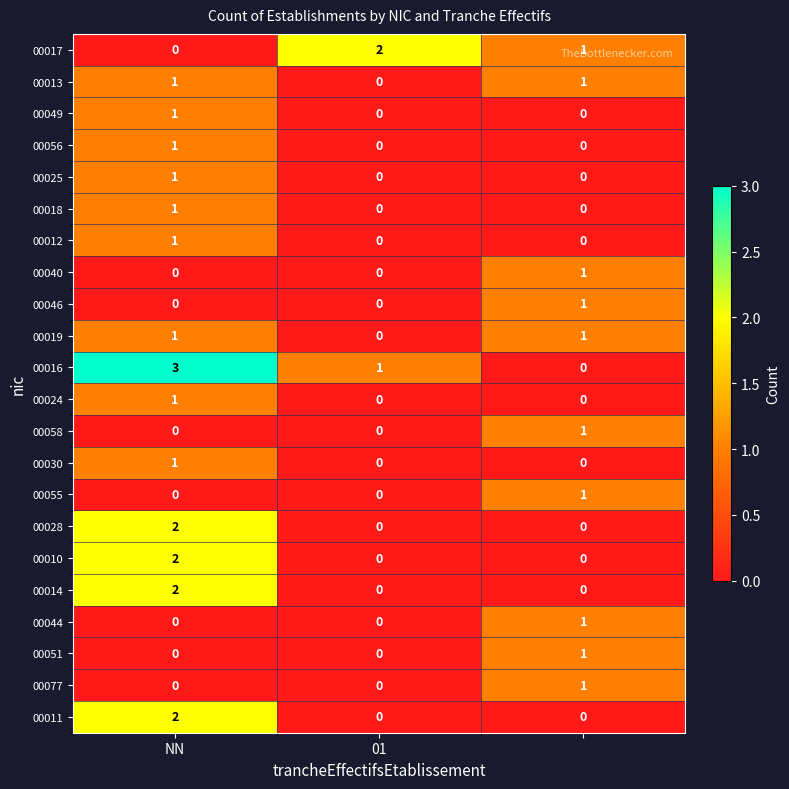

At how many categories does at least one series exceed 0?

3